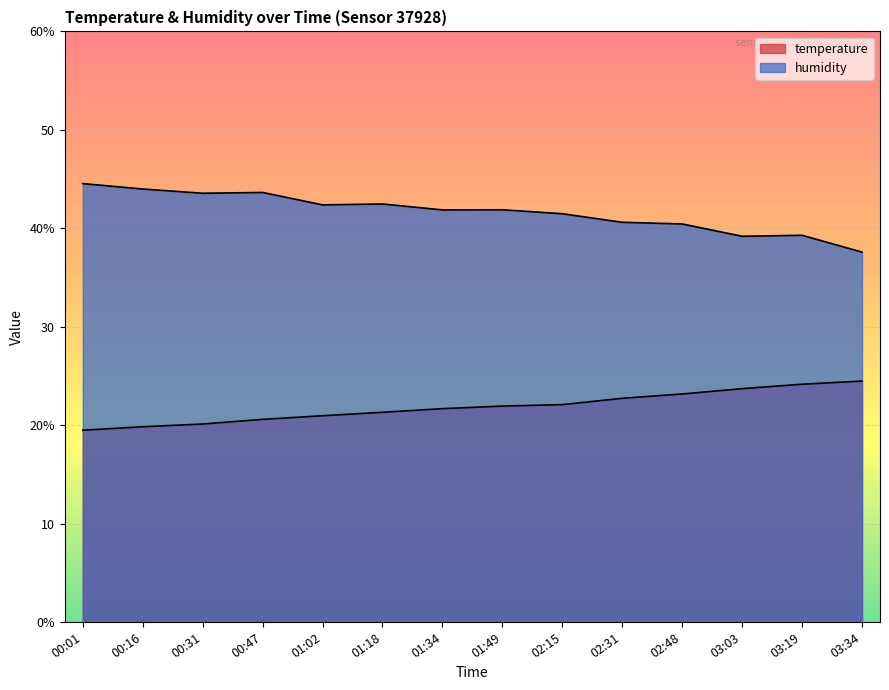

What is the value of the humidity point at the 8th from the left?

41.9